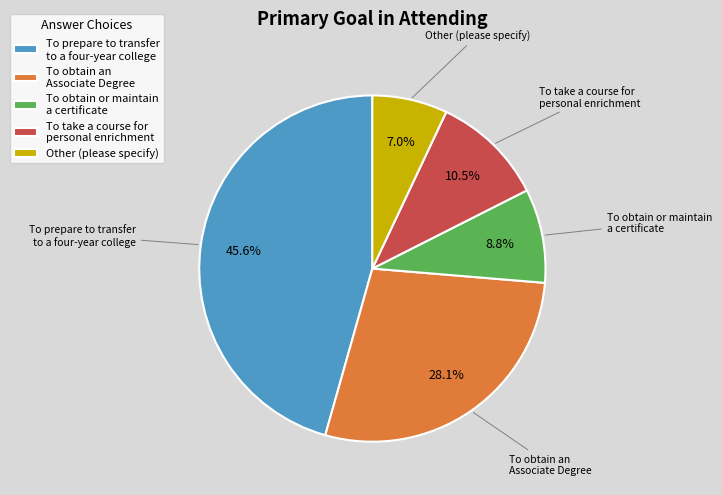

Count the number of slices in the pie.

5